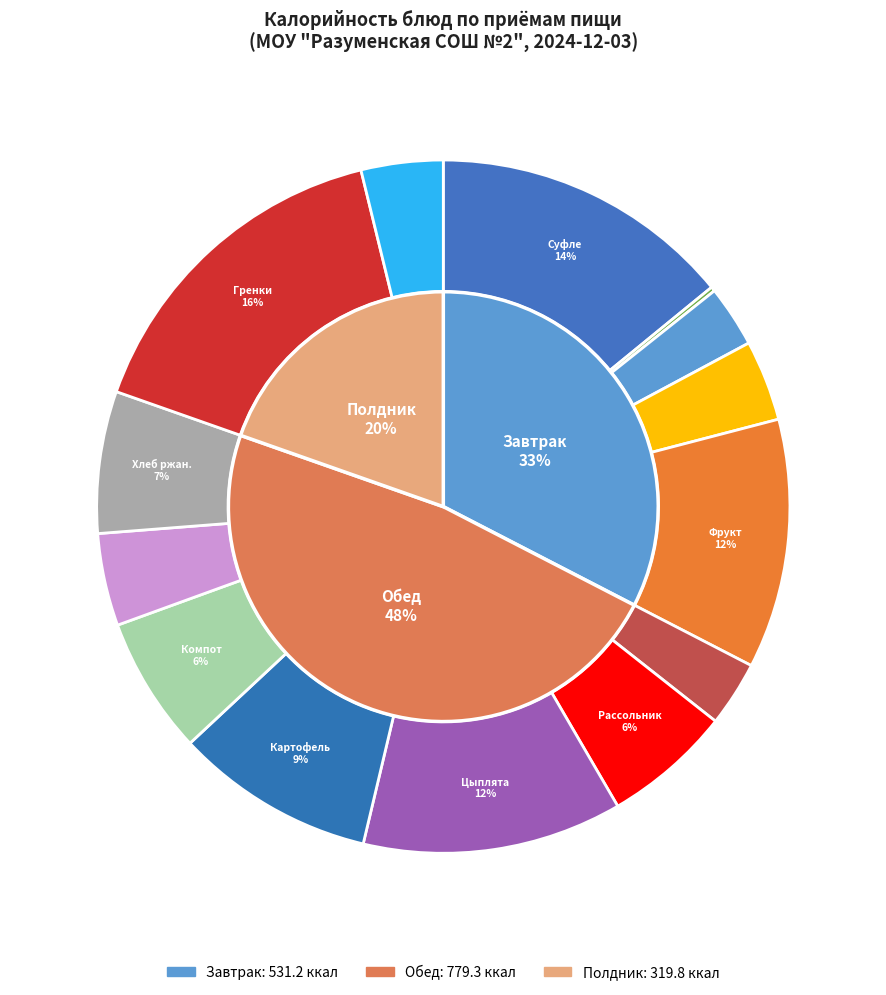

How many slices are in this pie chart?

14